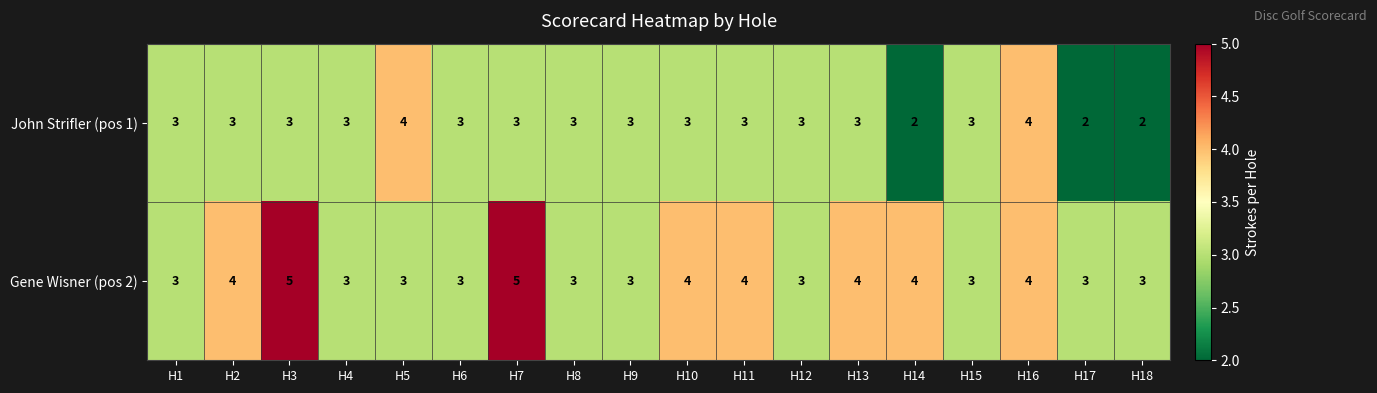

Is the value of John Strifler (pos 1) at H11 greater than the value of Gene Wisner (pos 2) at H2?

No